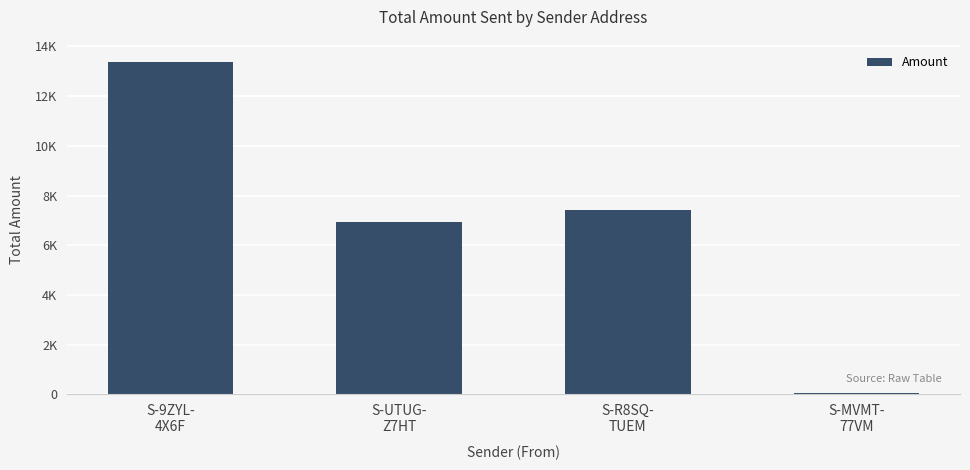

At which category does the chart reach its minimum across all series?

S-MVMT-
77VM